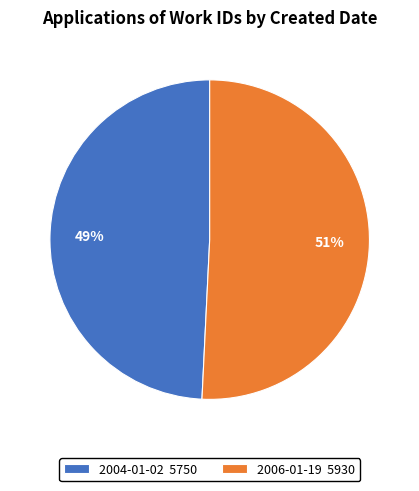

How many segments does this pie chart have?

2